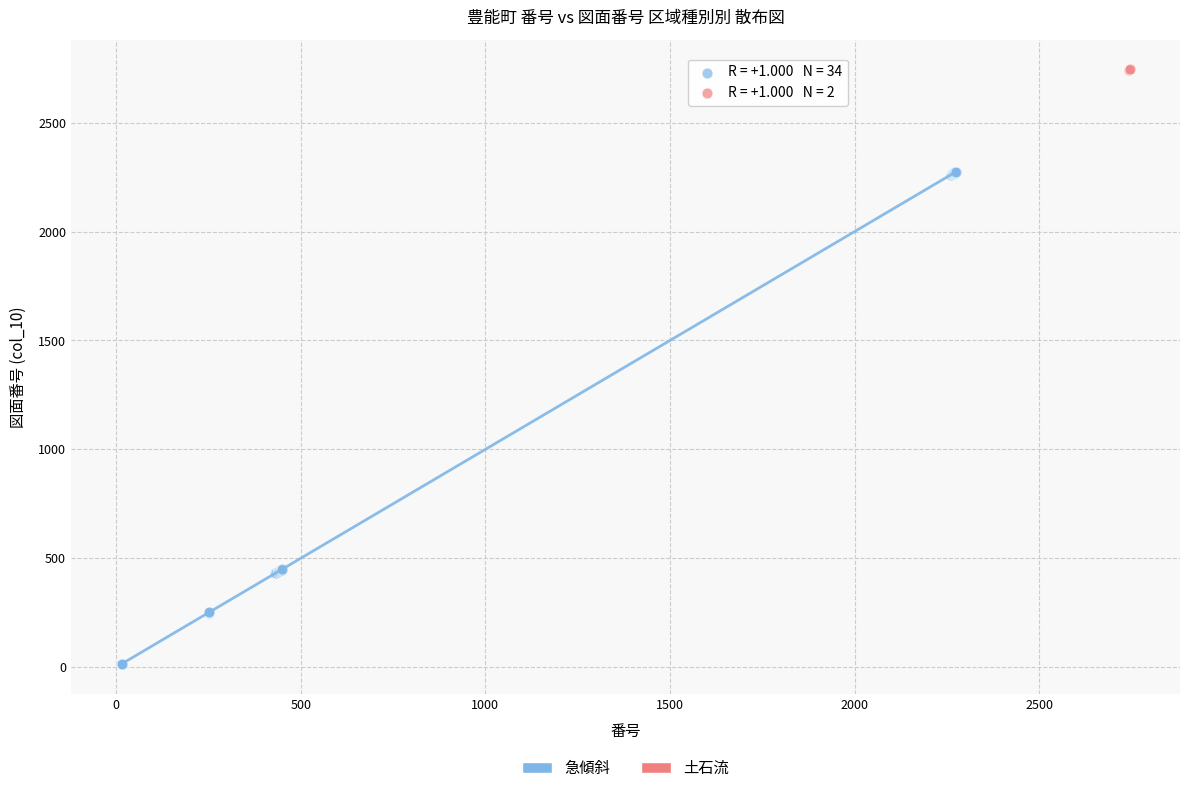

What are all the series names shown in the legend?

急傾斜, 土石流